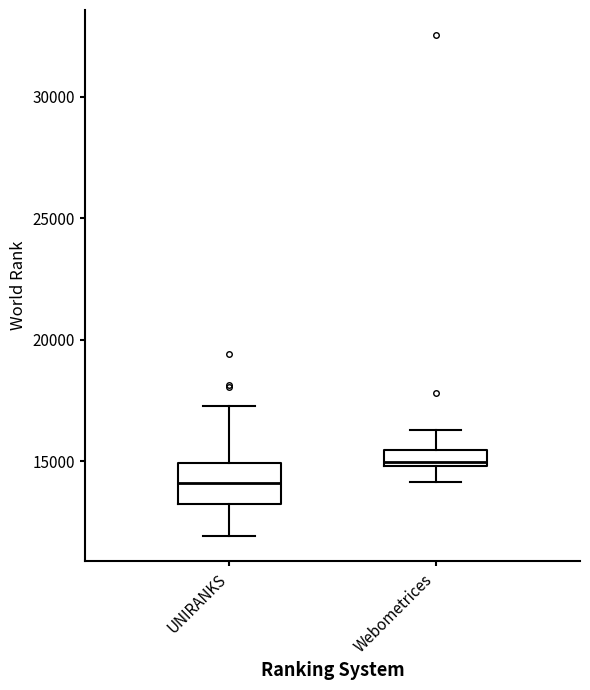

Where does the upper whisker of the box for Webometrices end on the y-axis? The values are not printed on the chart, so give them approximately, as read against the axis.

16500